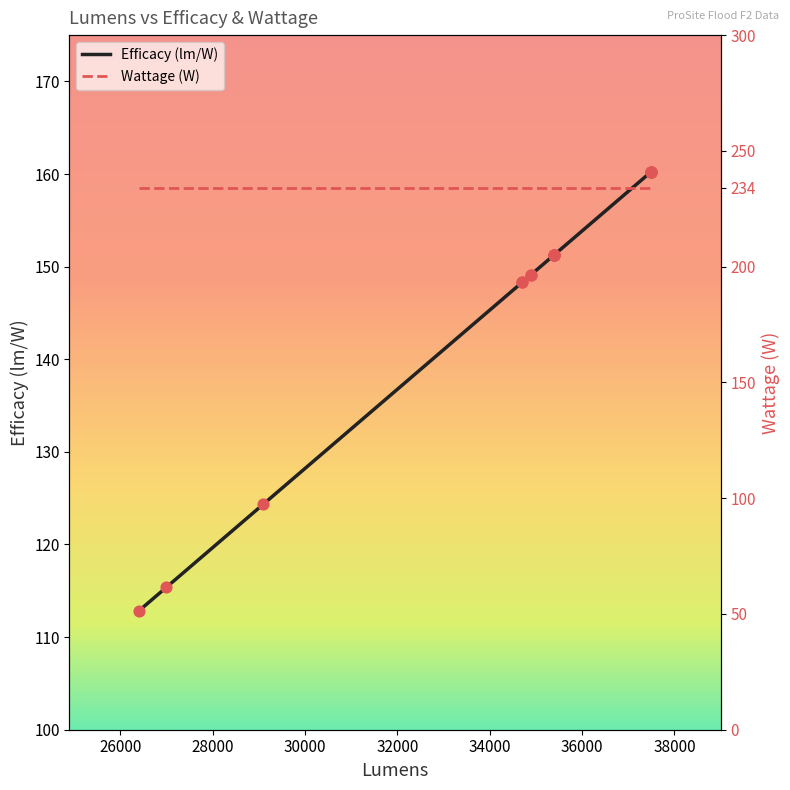

What is the total value across all series at 28000?

358.4